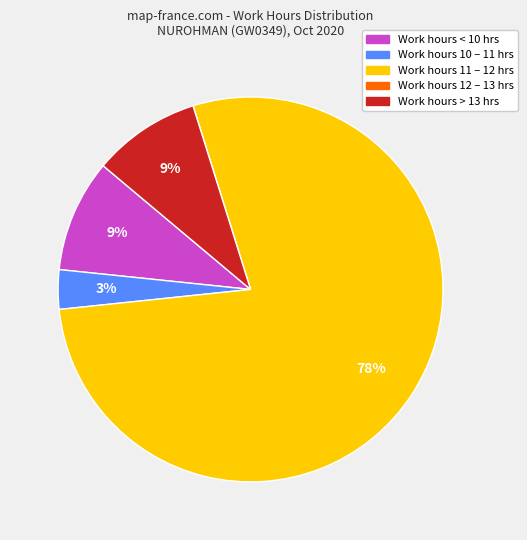

Is there a majority slice in this chart?

Yes